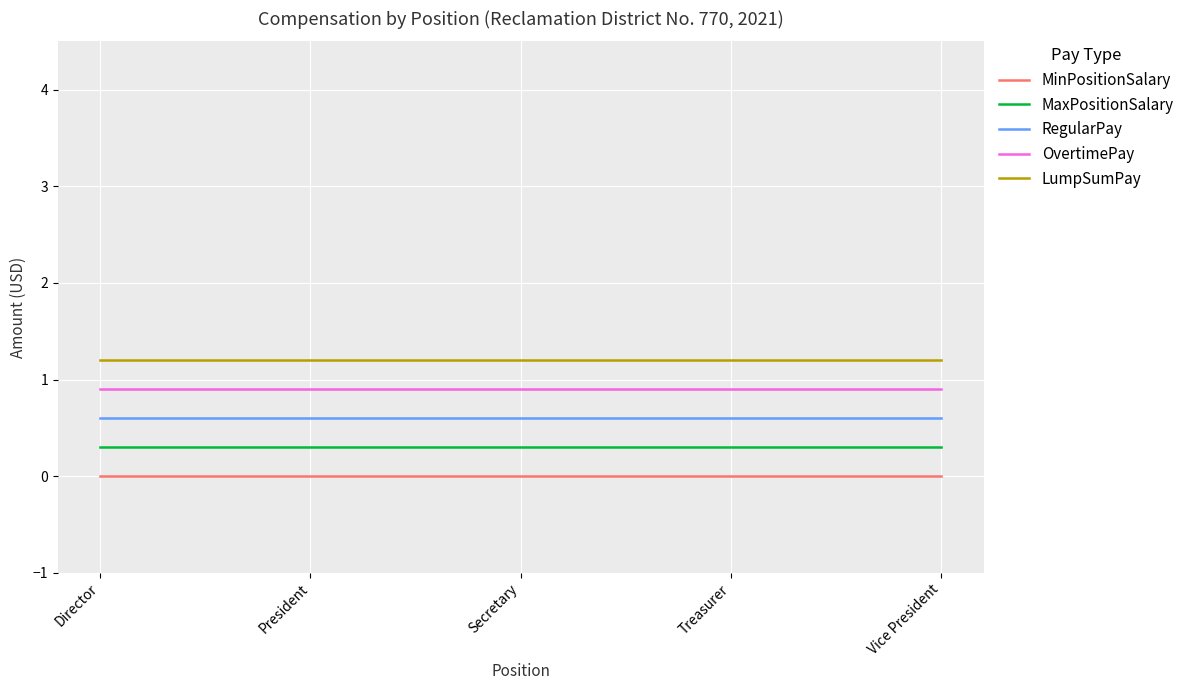

True or false: MinPositionSalary and MaxPositionSalary cross at least once.

False